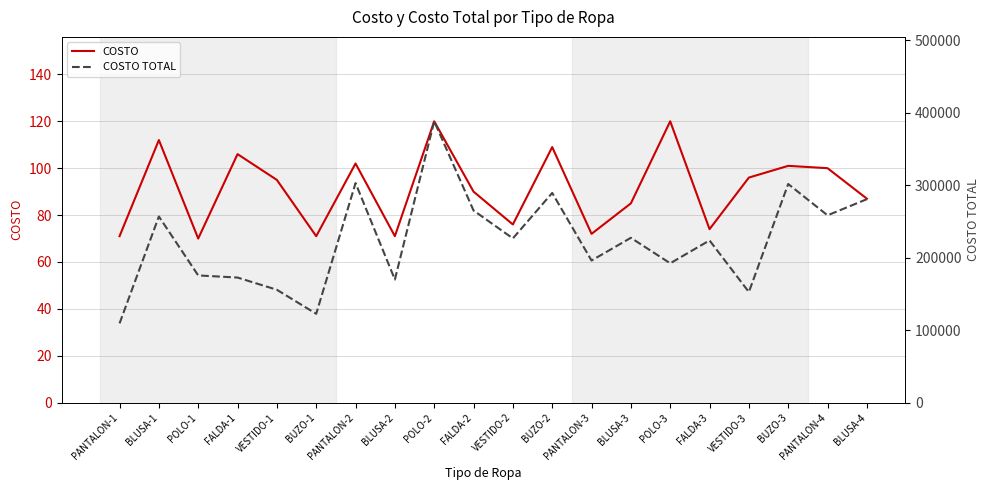

At how many categories does at least one series exceed 387697?

1